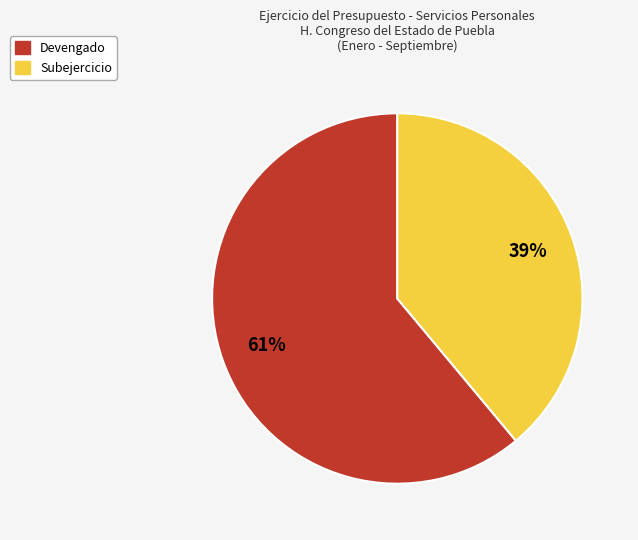

Which has a higher value, Devengado or Subejercicio?

Devengado